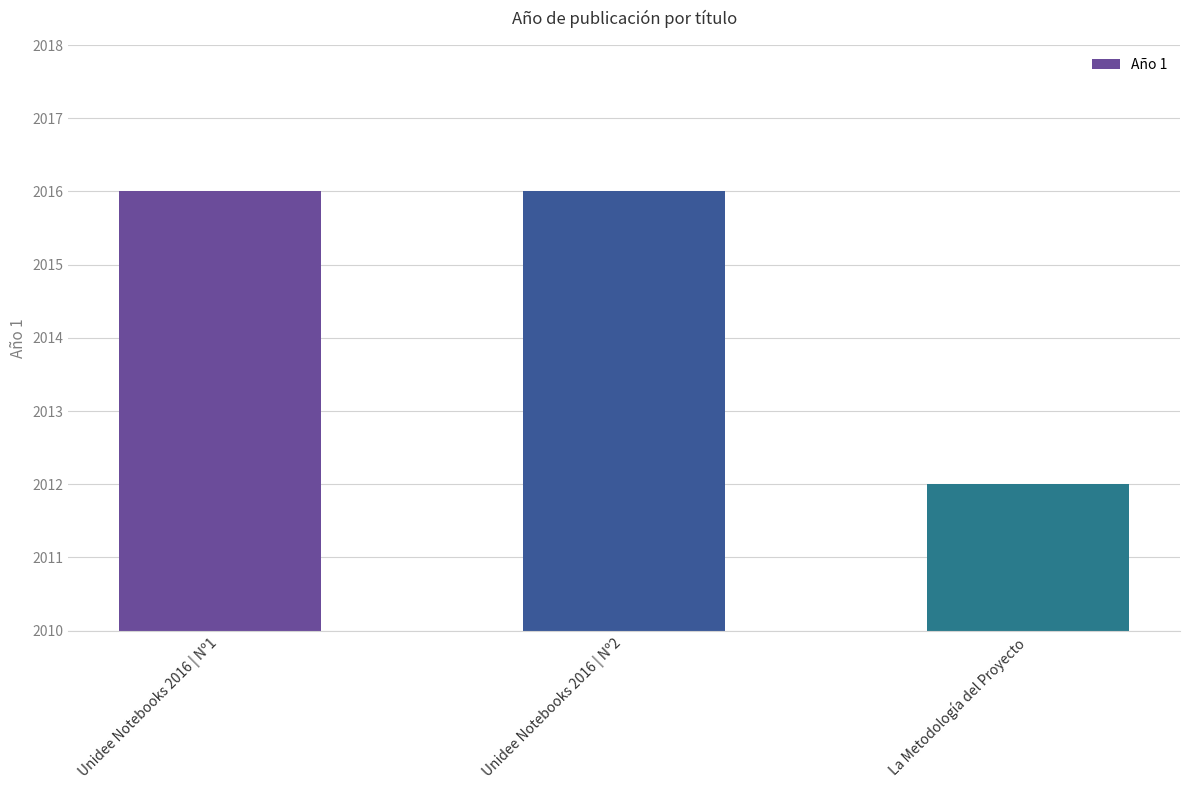

Reading right to left, transcribe all the data shown in this chart.

2012	2016	2016